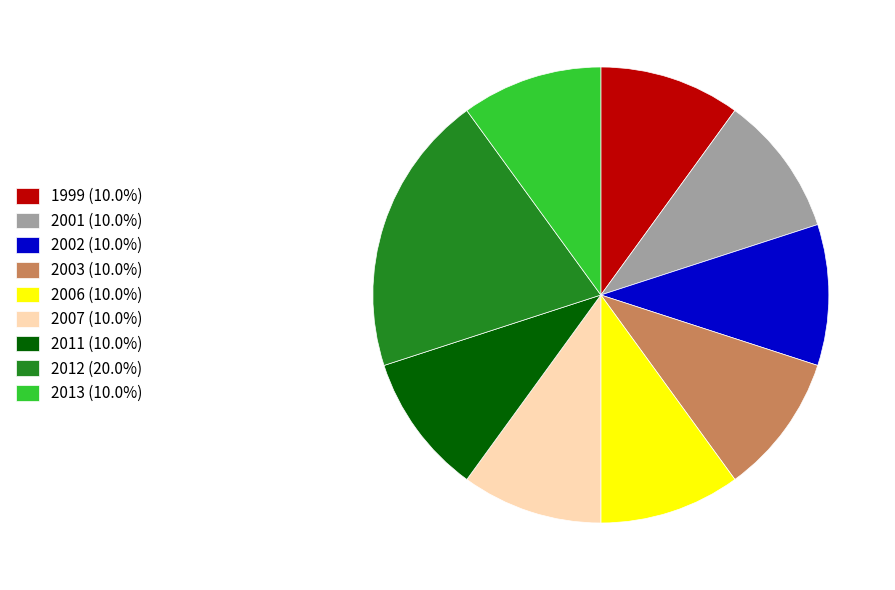

Is there any slice that represents more than half of the pie?

No